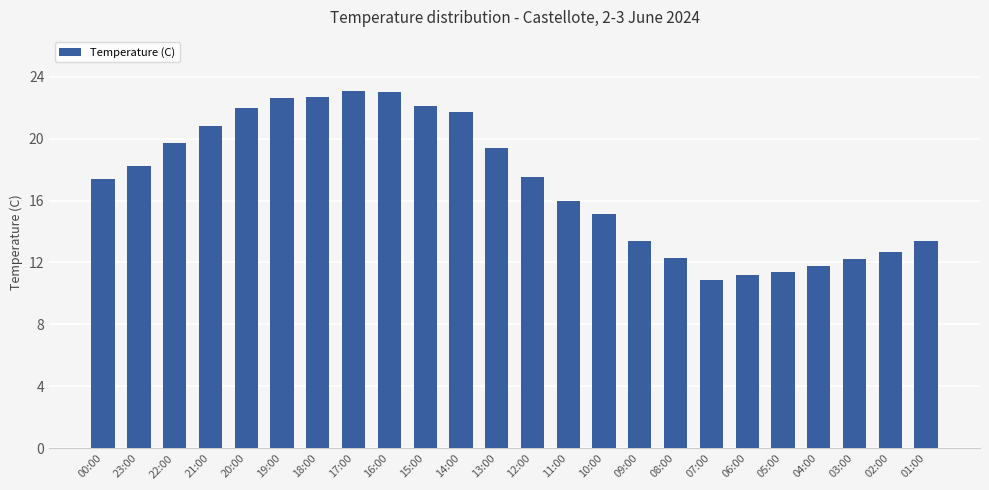

What is the label of the 16th bar from the right?

16:00